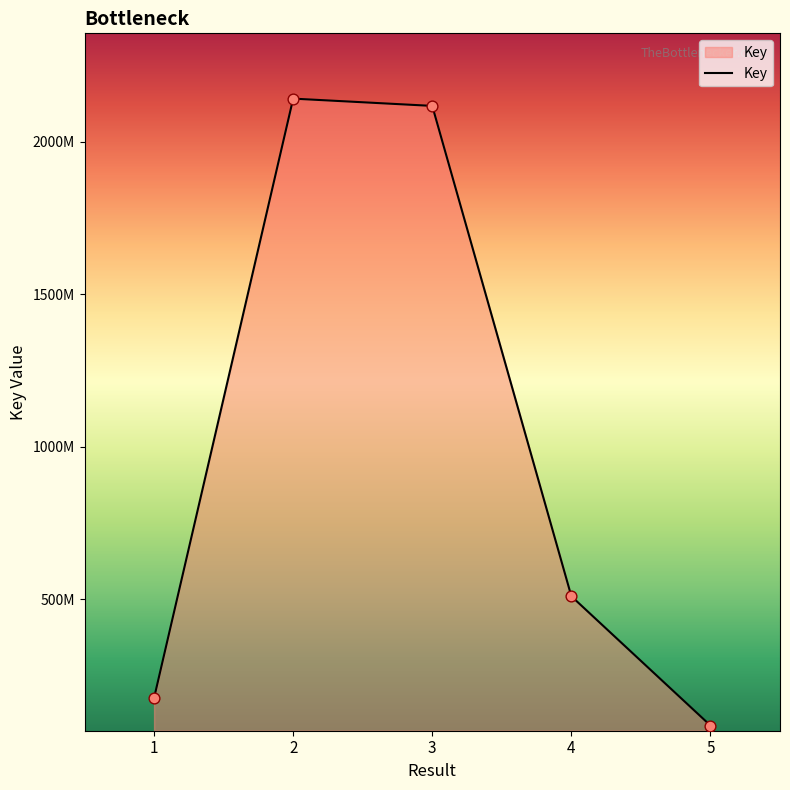

Is this an area chart (filled region under the line)?

Yes